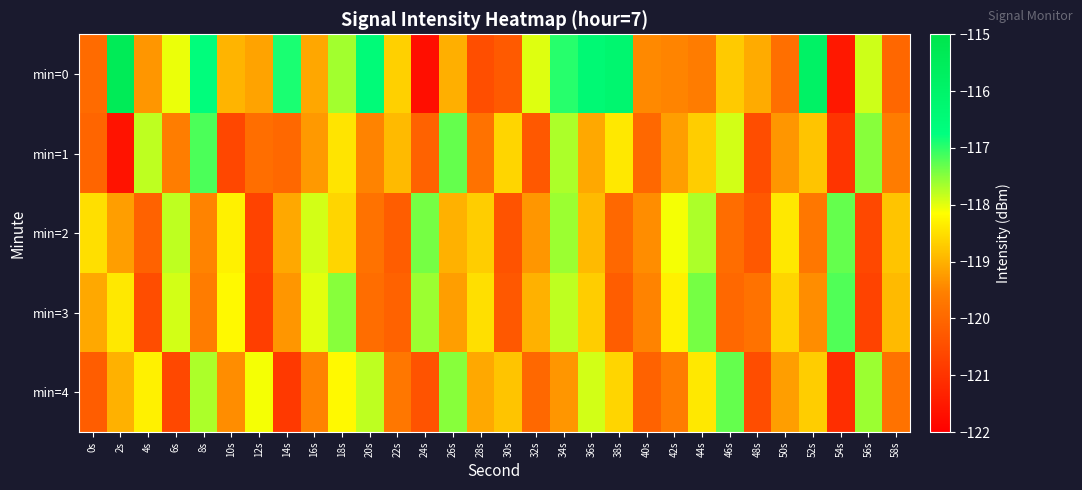

Reading left to right, extract all data points from this chart.

min=0: 0s=-119.9	2s=-115.4	4s=-119.3	6s=-118.0	8s=-116.6	10s=-119.0	12s=-119.2	14s=-116.9	16s=-119.1	18s=-117.6	20s=-116.5	22s=-118.7	24s=-121.7	26s=-119.0	28s=-120.5	30s=-120.3	32s=-118.0	34s=-117.0	36s=-116.4	38s=-116.2	40s=-119.4	42s=-119.5	44s=-119.6	46s=-118.7	48s=-119.1	50s=-119.8	52s=-115.9	54s=-121.5	56s=-117.9	58s=-120.0
min=1: 0s=-120.0	2s=-121.6	4s=-117.8	6s=-119.6	8s=-117.2	10s=-120.6	12s=-119.9	14s=-120.0	16s=-119.3	18s=-118.4	20s=-119.5	22s=-118.9	24s=-120.1	26s=-117.3	28s=-119.8	30s=-118.6	32s=-120.3	34s=-117.7	36s=-119.1	38s=-118.4	40s=-120.0	42s=-119.2	44s=-118.7	46s=-117.9	48s=-120.5	50s=-119.3	52s=-118.8	54s=-121.0	56s=-117.5	58s=-119.6
min=2: 0s=-118.5	2s=-119.2	4s=-120.1	6s=-117.8	8s=-119.5	10s=-118.3	12s=-120.7	14s=-119.1	16s=-117.9	18s=-118.6	20s=-119.8	22s=-120.2	24s=-117.4	26s=-119.0	28s=-118.7	30s=-120.4	32s=-119.3	34s=-117.6	36s=-118.9	38s=-120.0	40s=-119.4	42s=-118.1	44s=-117.7	46s=-119.9	48s=-120.3	50s=-118.4	52s=-119.7	54s=-117.3	56s=-120.6	58s=-118.8
min=3: 0s=-119.1	2s=-118.4	4s=-120.5	6s=-117.9	8s=-119.6	10s=-118.2	12s=-120.8	14s=-119.3	16s=-118.0	18s=-117.5	20s=-119.9	22s=-120.1	24s=-117.6	26s=-119.2	28s=-118.5	30s=-120.3	32s=-119.0	34s=-117.8	36s=-118.7	38s=-120.2	40s=-119.5	42s=-118.3	44s=-117.4	46s=-120.0	48s=-119.8	50s=-118.6	52s=-119.4	54s=-117.2	56s=-120.7	58s=-118.9
min=4: 0s=-120.2	2s=-119.0	4s=-118.3	6s=-120.6	8s=-117.7	10s=-119.4	12s=-118.1	14s=-120.9	16s=-119.5	18s=-118.2	20s=-117.8	22s=-119.7	24s=-120.4	26s=-117.5	28s=-119.1	30s=-118.8	32s=-120.0	34s=-119.3	36s=-117.9	38s=-118.6	40s=-120.1	42s=-119.6	44s=-118.4	46s=-117.3	48s=-120.5	50s=-119.2	52s=-118.7	54s=-121.1	56s=-117.6	58s=-119.8